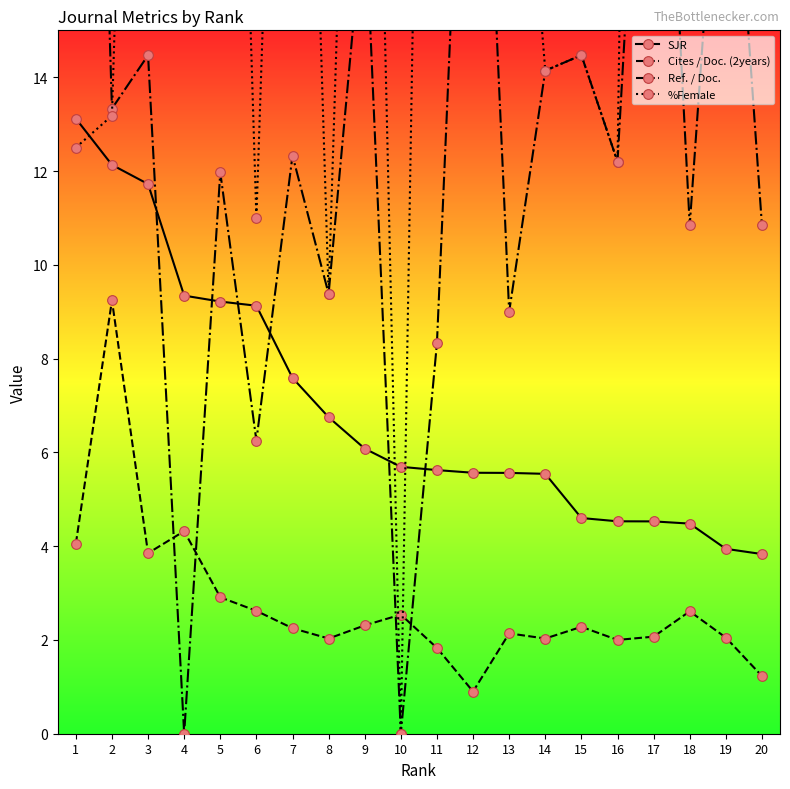

Reading left to right, transcribe all the data shown in this chart.

SJR: 13.1	12.1	11.7	9.3	9.2	9.1	7.6	6.8	6.1	5.7	5.6	5.6	5.6	5.5	4.6	4.5	4.5	4.5	3.9	3.8
Cites / Doc. (2years): 4.0	9.2	3.9	4.3	2.9	2.6	2.2	2.0	2.3	2.5	1.8	0.9	2.1	2.0	2.3	2.0	2.1	2.6	2.0	1.2
Ref. / Doc.: 38.6	13.3	14.5	0.0	12.0	6.2	12.3	9.4	17.8	0.0	8.3	26.2	9.0	14.1	14.5	12.2	25.8	10.8	21.8	10.8
%Female: 12.5	13.2	38.5	22.0	36.2	11.0	34.3	9.4	33.9	0.0	45.8	21.9	23.7	14.1	14.5	12.2	64.8	42.2	46.0	31.2